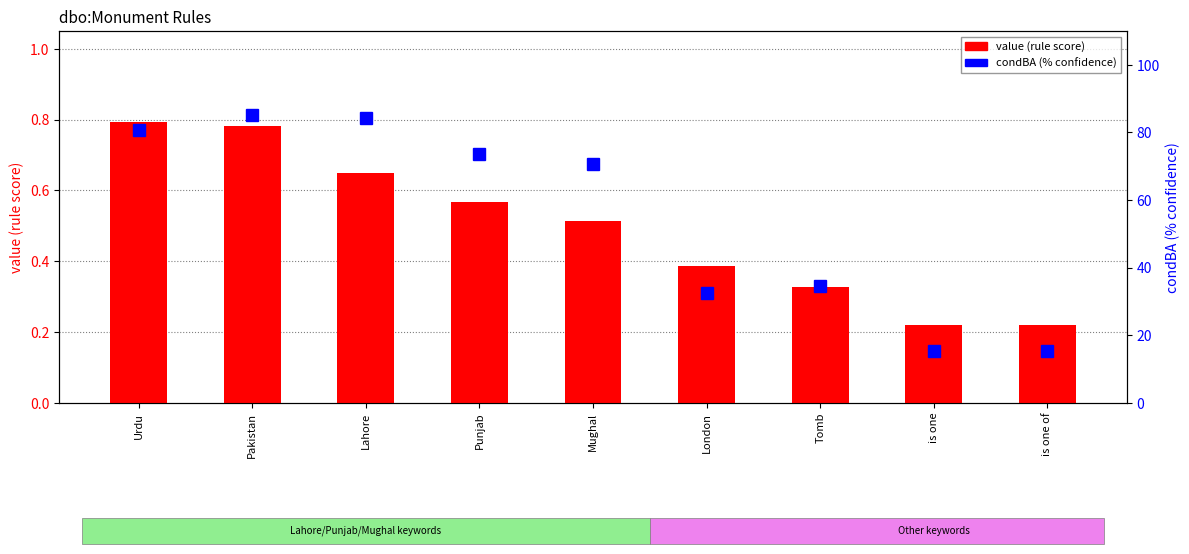

What is the difference between the second highest and minimum values in the condBA (% confidence) series?

68.8